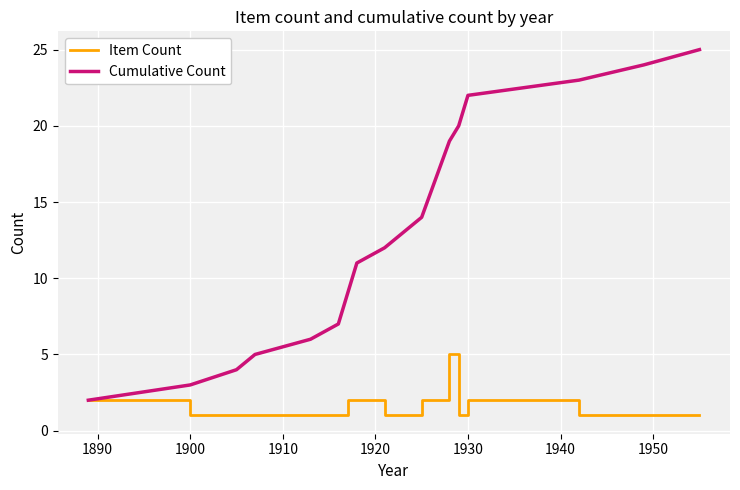

What is the minimum value shown in the chart?

1